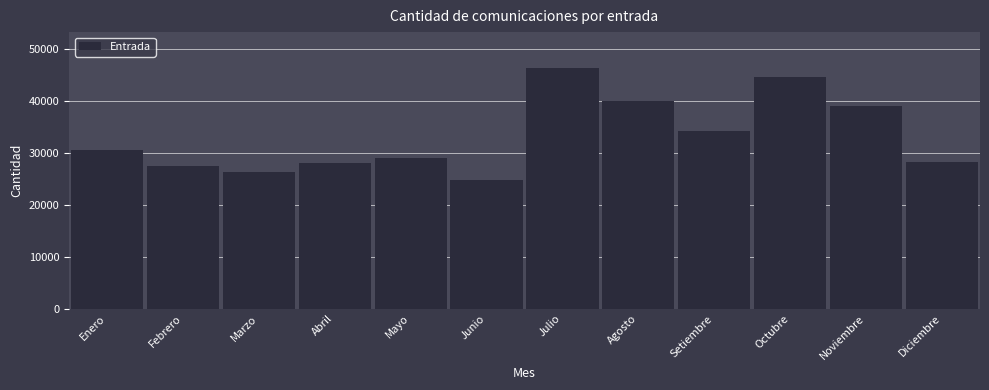

What is the label of the 6th bar from the left?

Junio